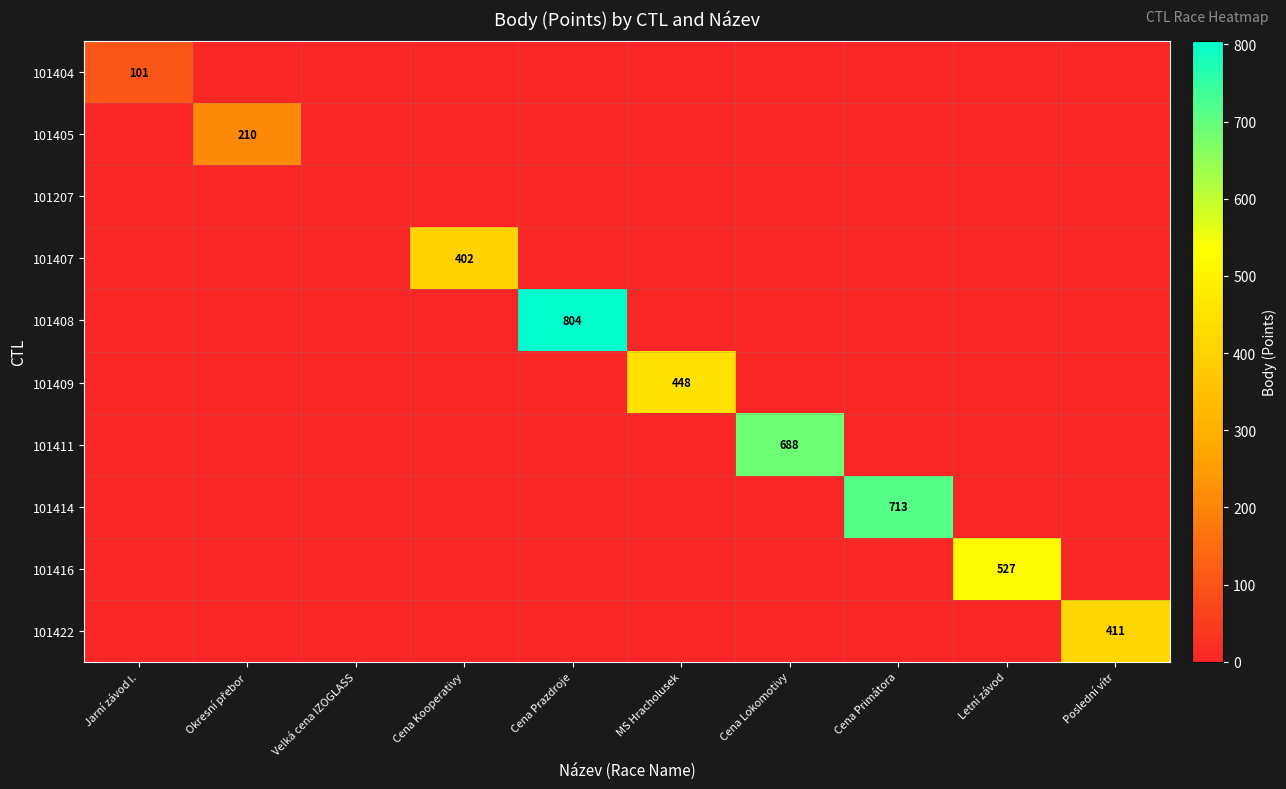

What is the spread (max minus min) of values at Okresní přebor?

210